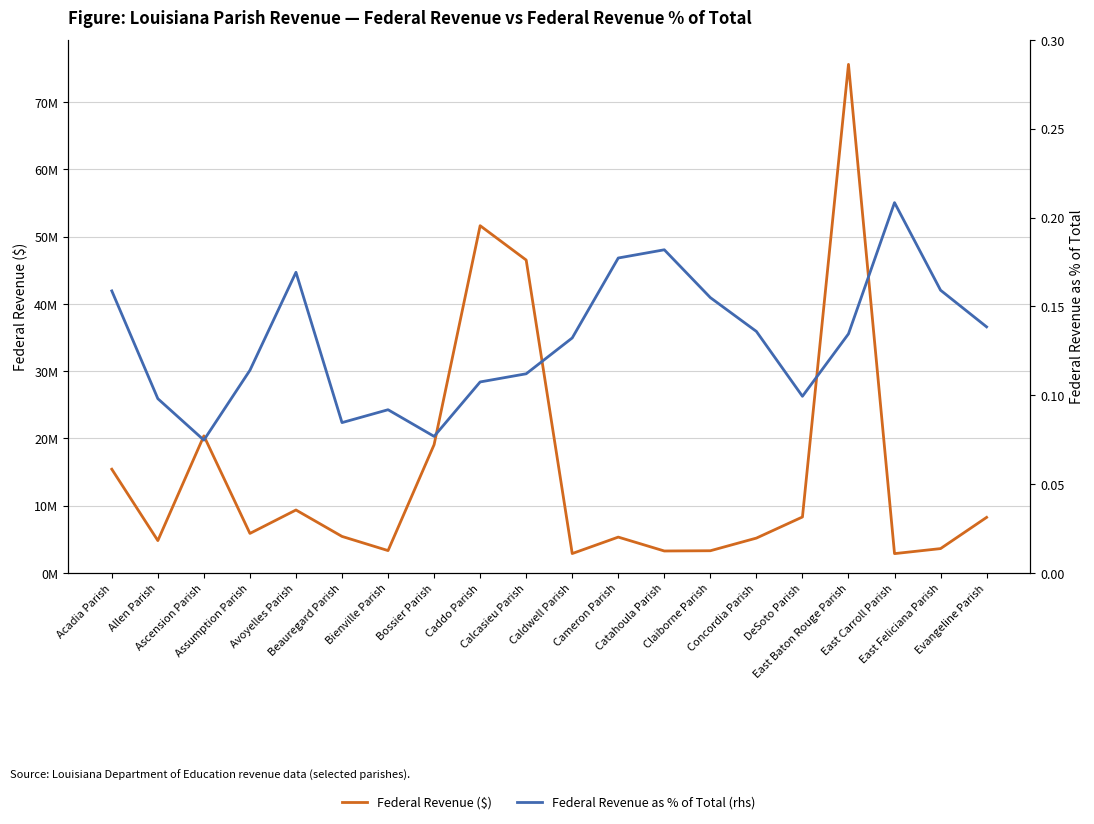

At which label does Federal Revenue ($) first exceed 5859334?

Acadia Parish